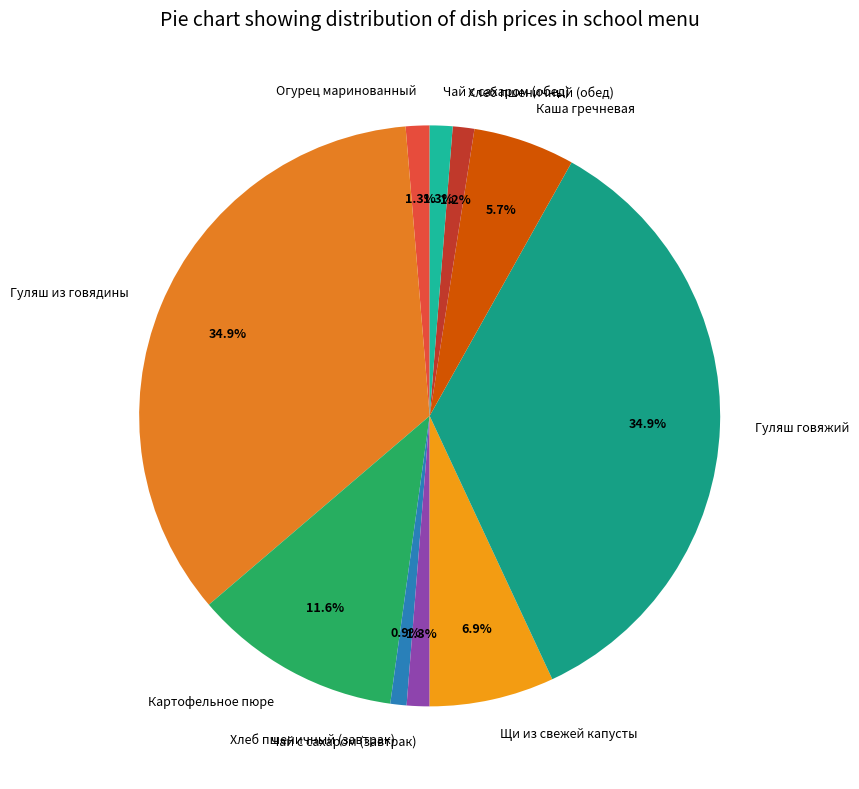

How many segments does this pie chart have?

10